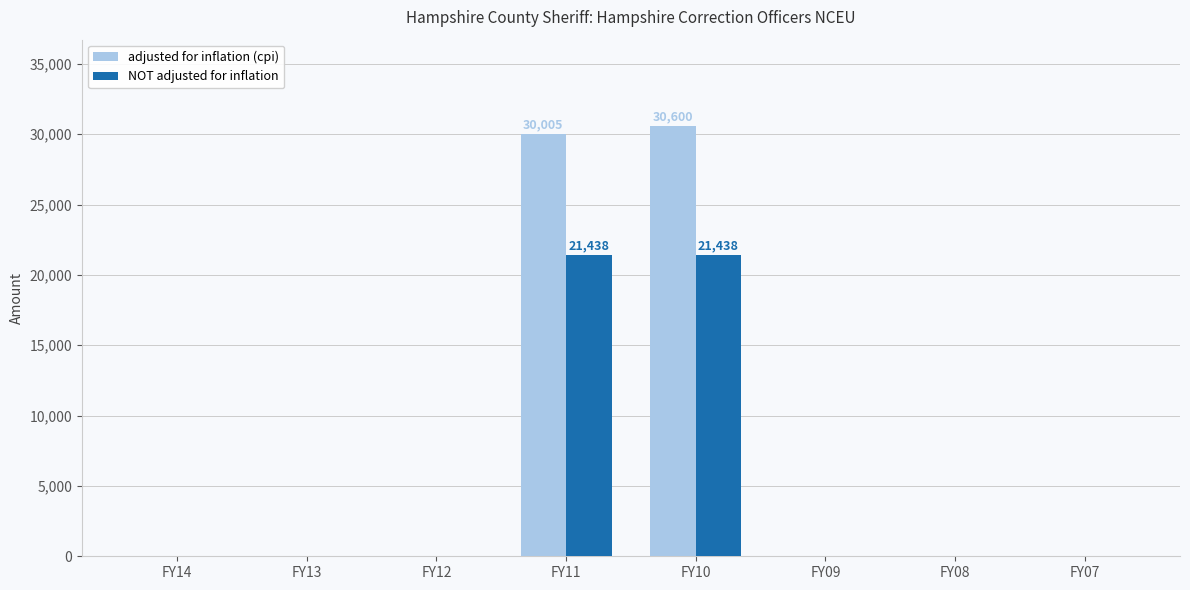

Reading left to right, list all the values displayed in this chart.

adjusted for inflation (cpi): FY14=0	FY13=0	FY12=0	FY11=30005	FY10=30600	FY09=0	FY08=0	FY07=0
NOT adjusted for inflation: FY14=0	FY13=0	FY12=0	FY11=21438	FY10=21438	FY09=0	FY08=0	FY07=0